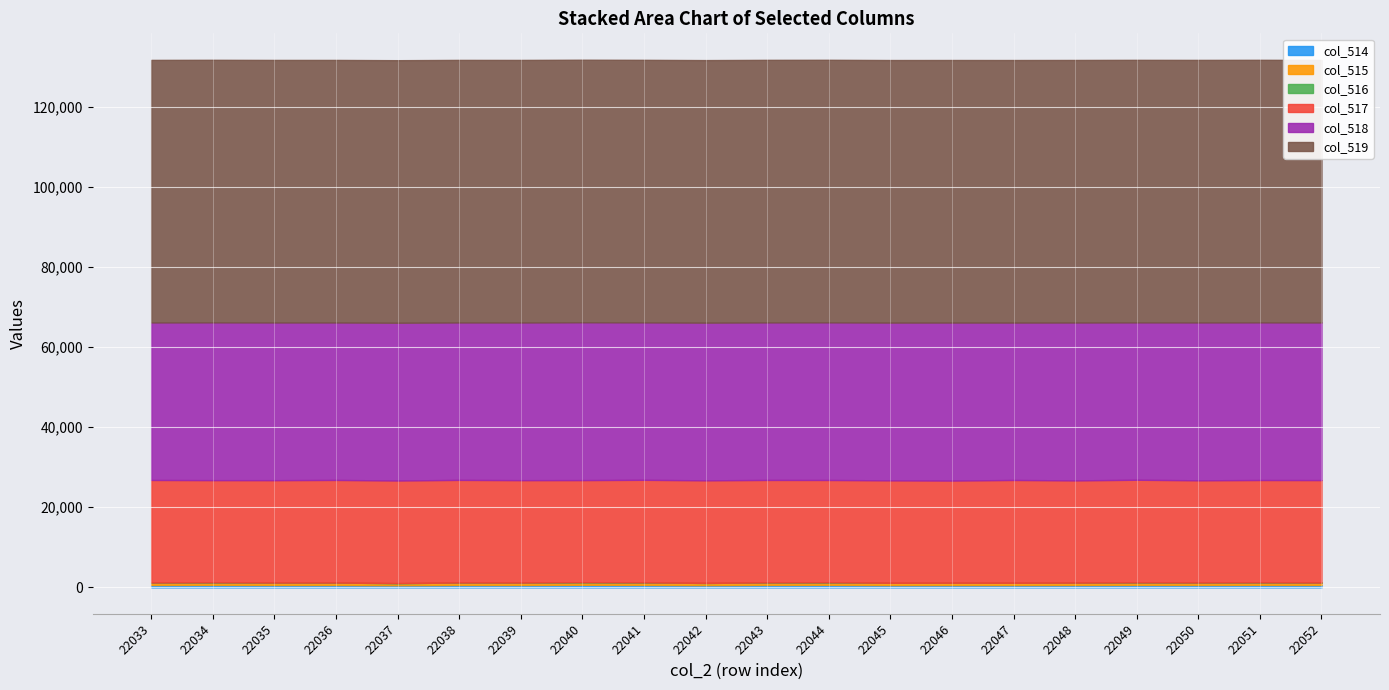

True or false: col_518 and col_516 cross at least once.

False